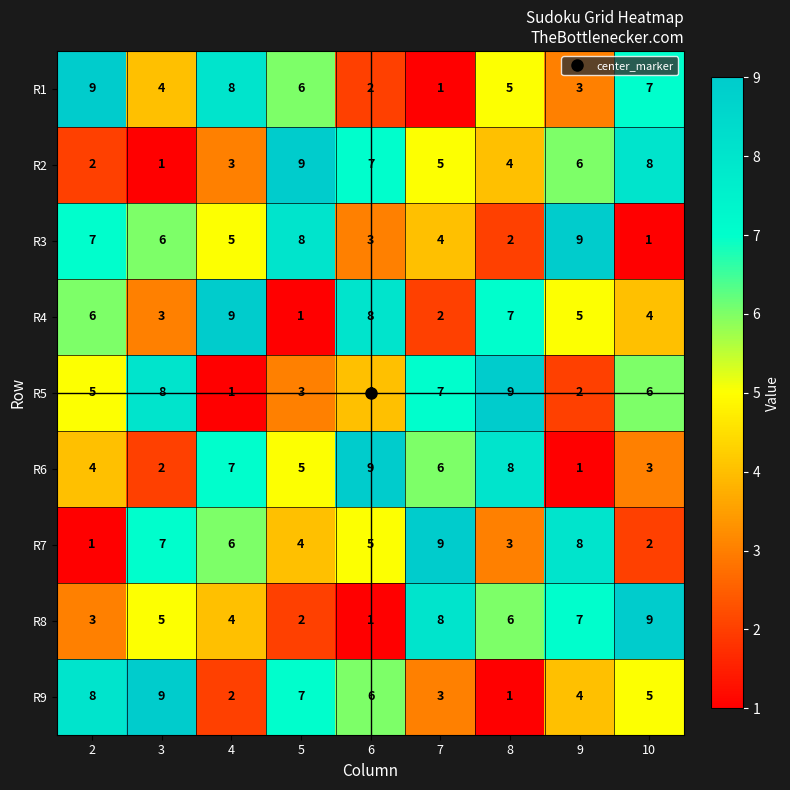

What is the total value across all series at 6?

45